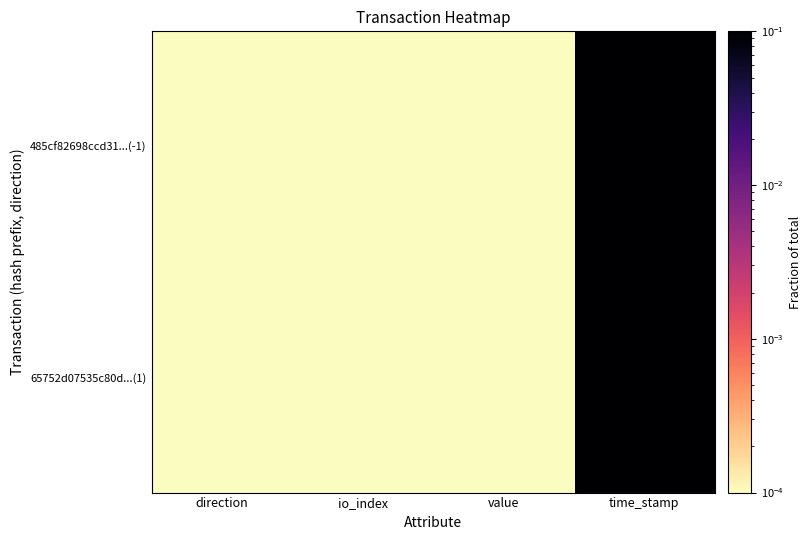

Reading left to right, what are all the values shown in this chart?

485cf82698ccd31...(-1): direction=0.0	io_index=0.0	value=0.0	time_stamp=0.5
65752d07535c80d...(1): direction=0.0	io_index=0.0	value=0.0	time_stamp=0.5